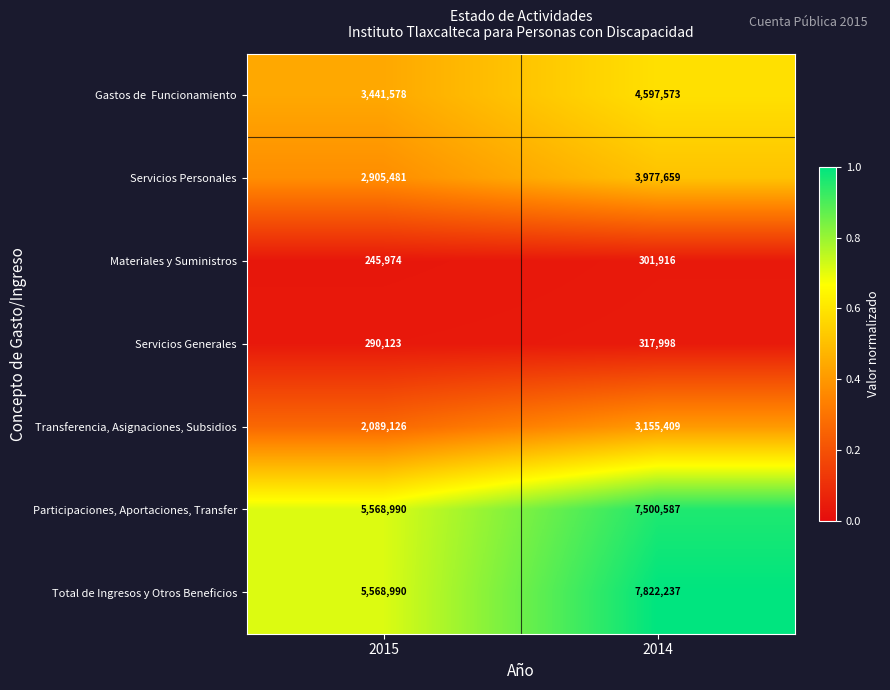

Rank the categories by Servicios Generales value from highest to lowest.

2014, 2015